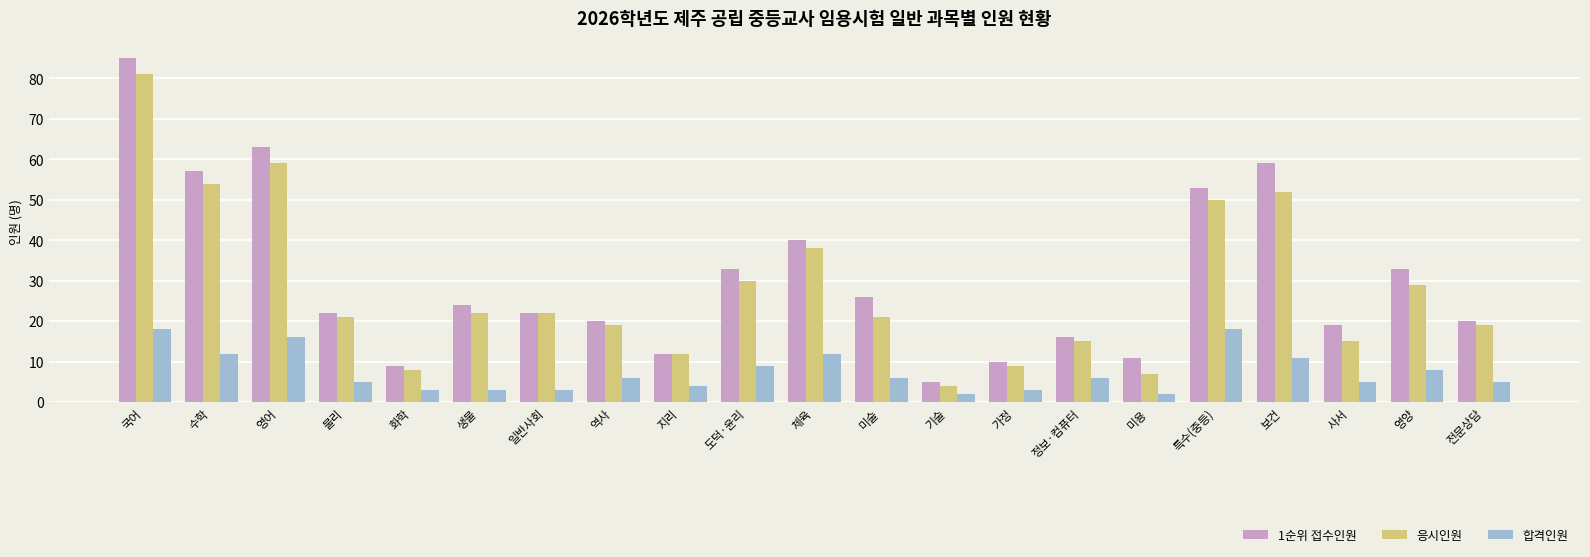

What position from the left is 수학?

2